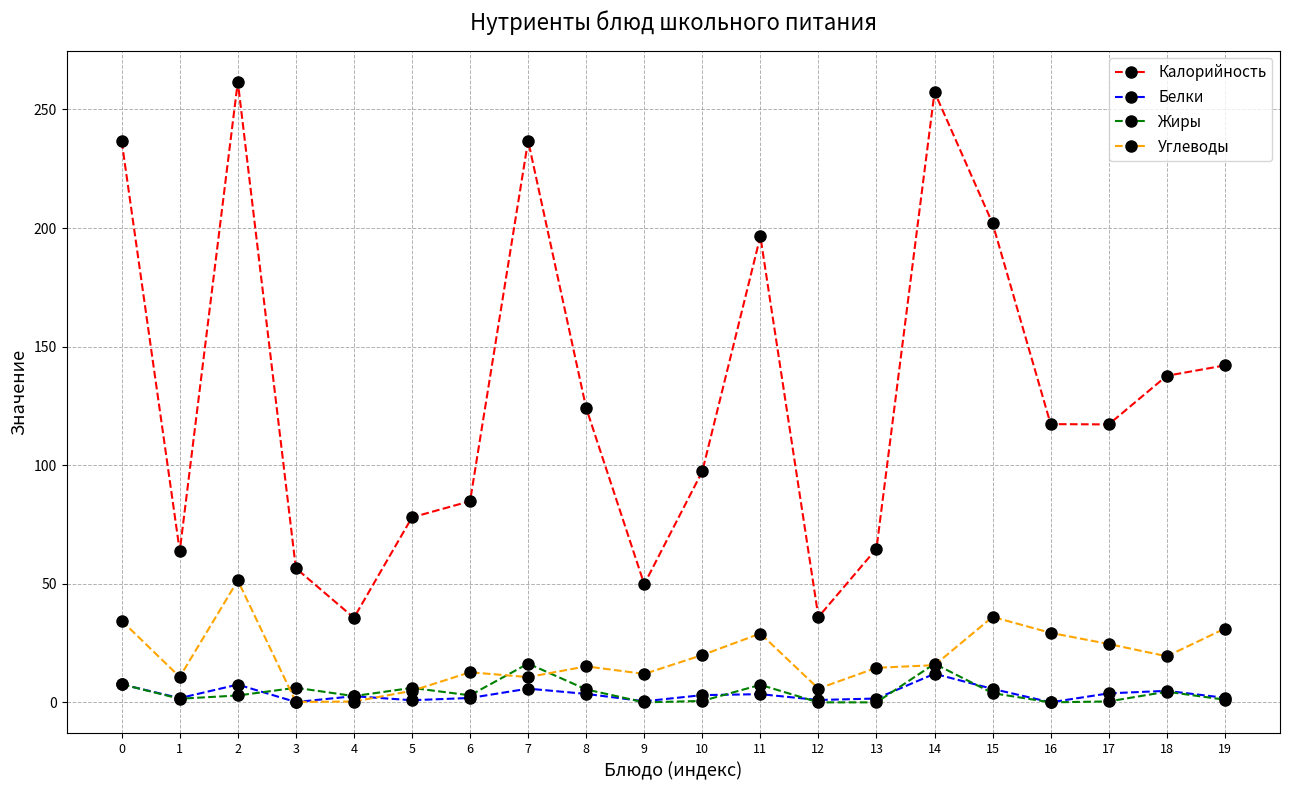

Rank the series by their maximum value, from lowest to highest.

Белки, Жиры, Углеводы, Калорийность